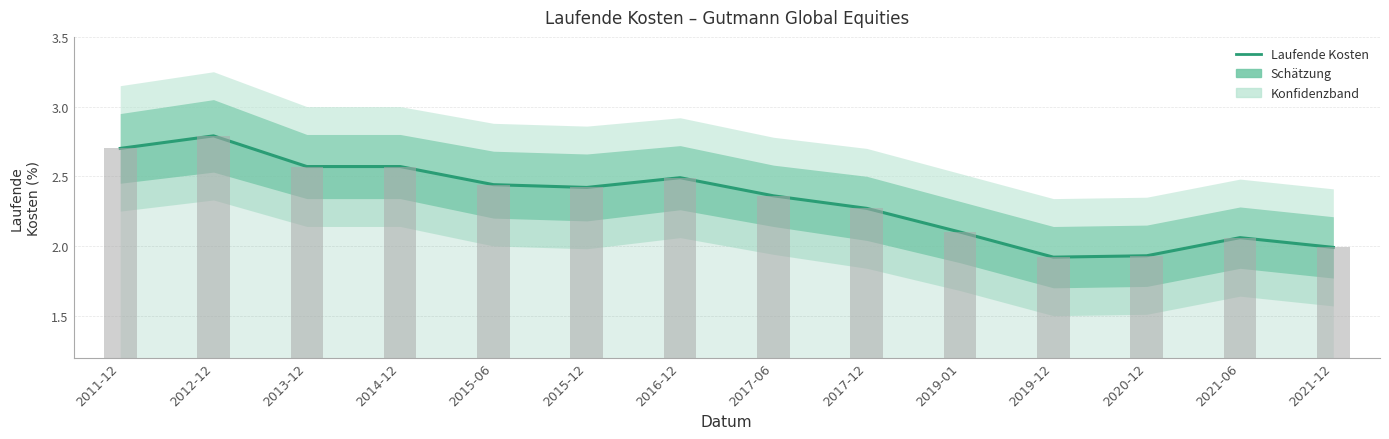

What position from the left is 2021-12?

14